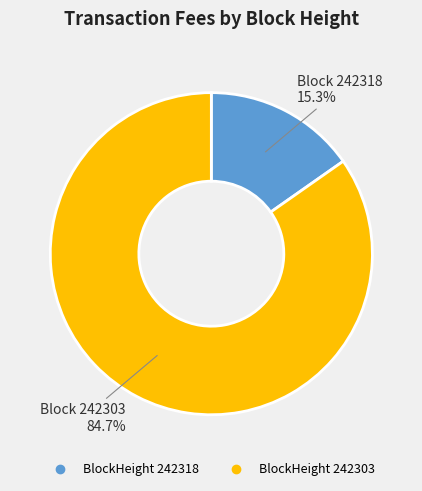

Does any single category account for the majority?

Yes